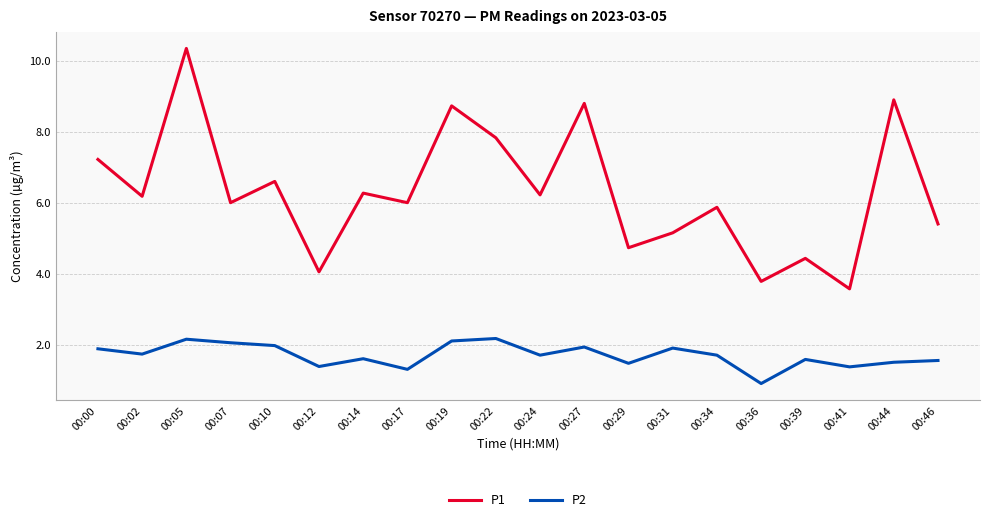

True or false: P2 and P1 intersect in this chart.

False